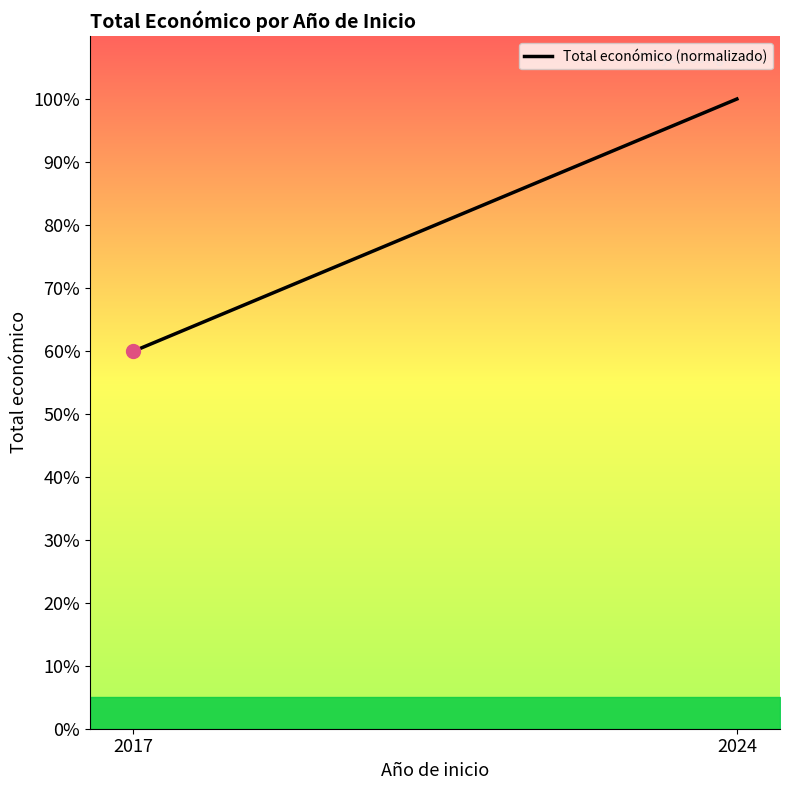

Rank the categories by value from highest to lowest.

2024, 2017